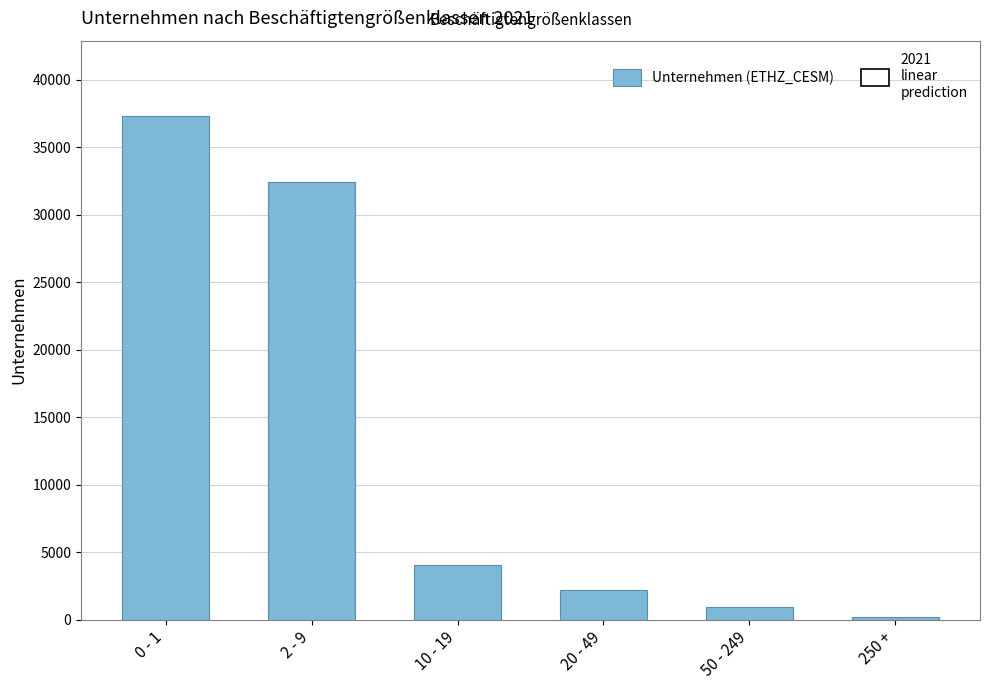

Reading right to left, transcribe all the data shown in this chart.

250 +=214	50 - 249=925	20 - 49=2203	10 - 19=4086	2 - 9=32437	0 - 1=37293